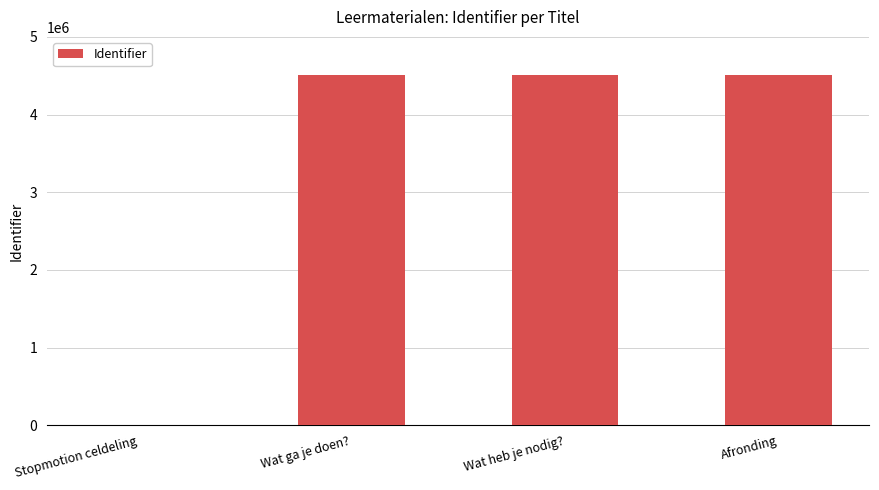

How many series are shown in this chart?

1